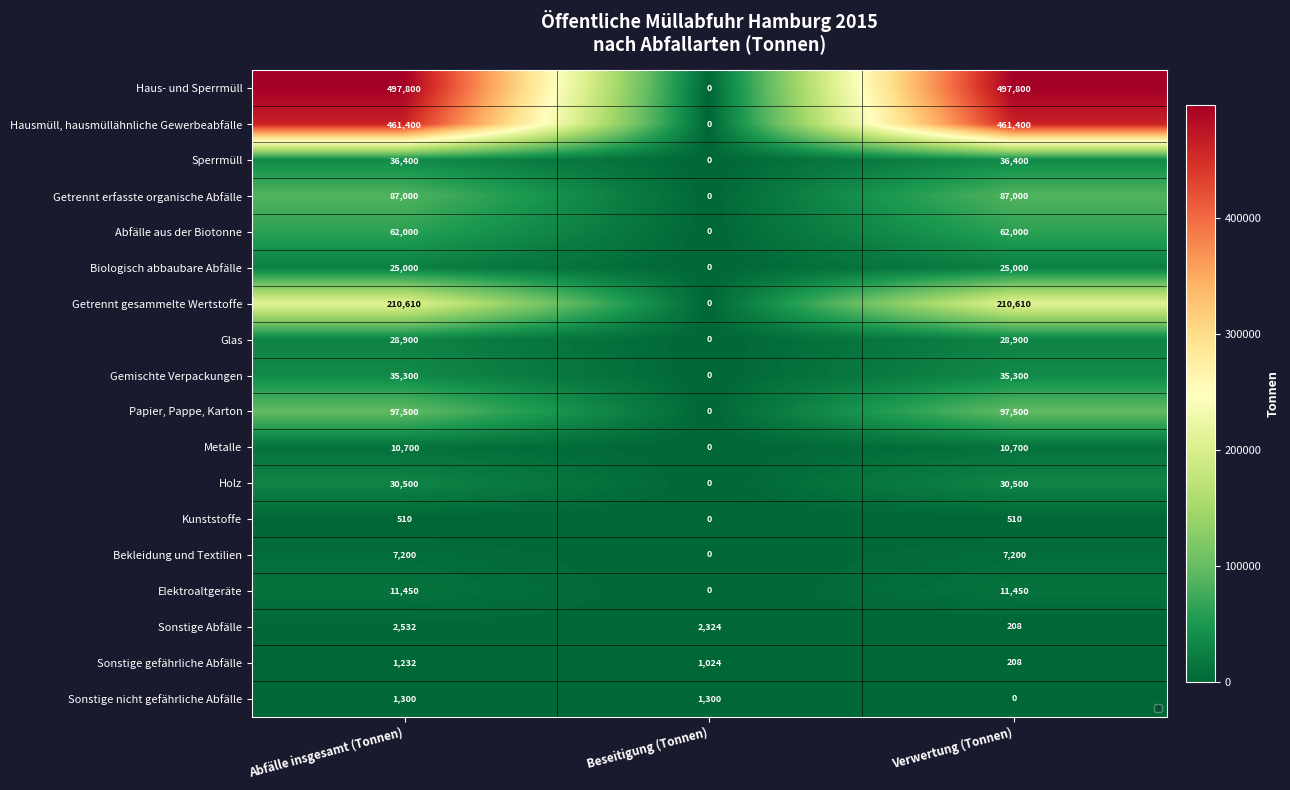

What is the maximum value shown in the chart?

497800